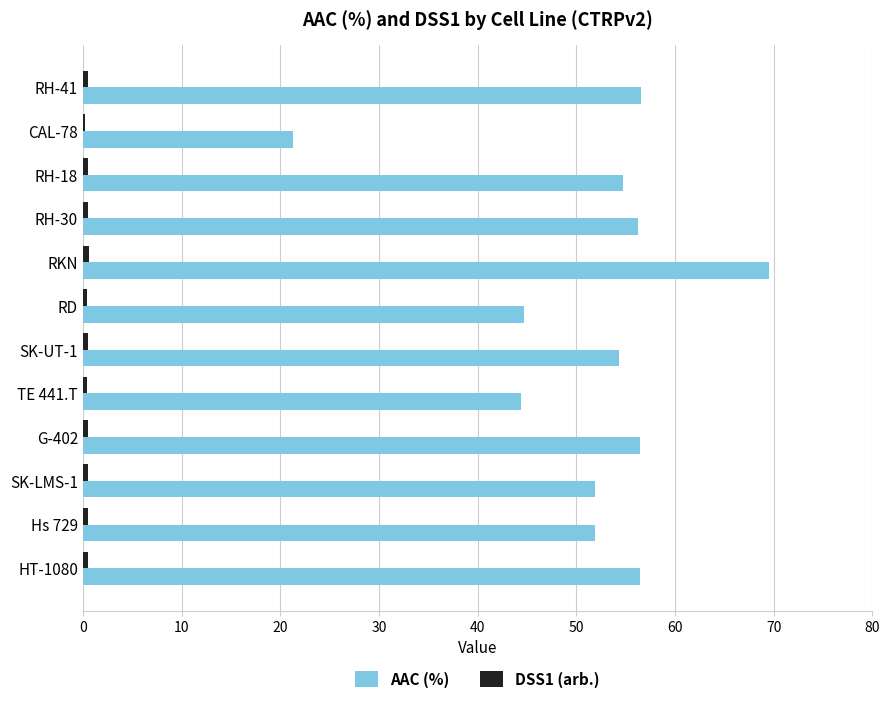

At which category is the sum across all series the highest?

RKN